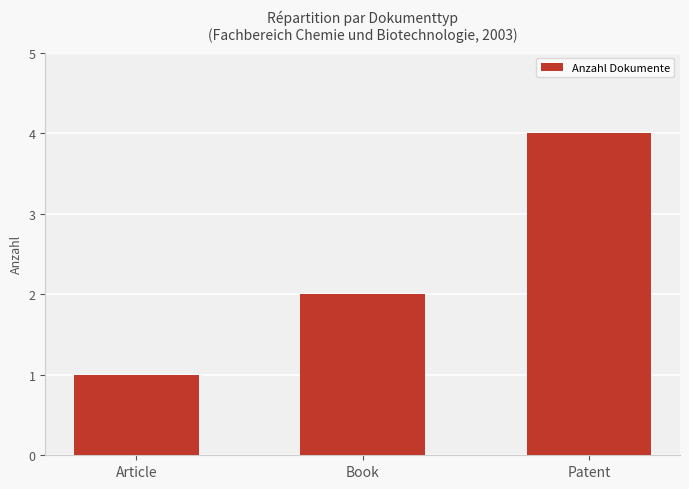

What value does the data have at Book?

2